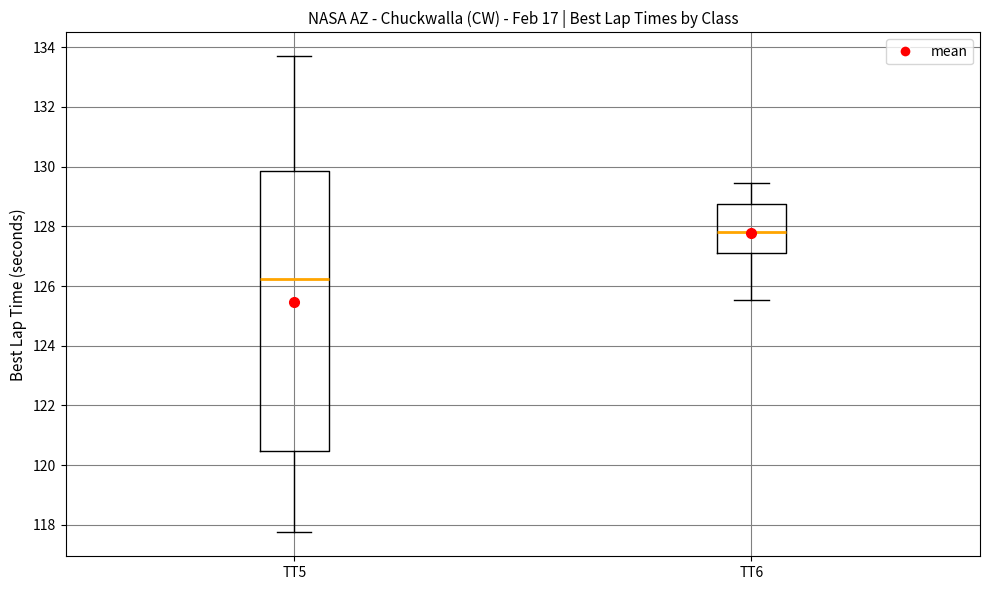

Reading left to right, transcribe this box plot: for each box, give where its median line is, the range the box spans, and where its two whiskers end, as read against the y-axis. The values are not printed on the chart, so give them approximately, as read against the axis.

TT5: median 126.2, box 120.4 to 129.8, whiskers 117.8 to 133.8
TT6: median 127.8, box 127.2 to 128.8, whiskers 125.6 to 129.4